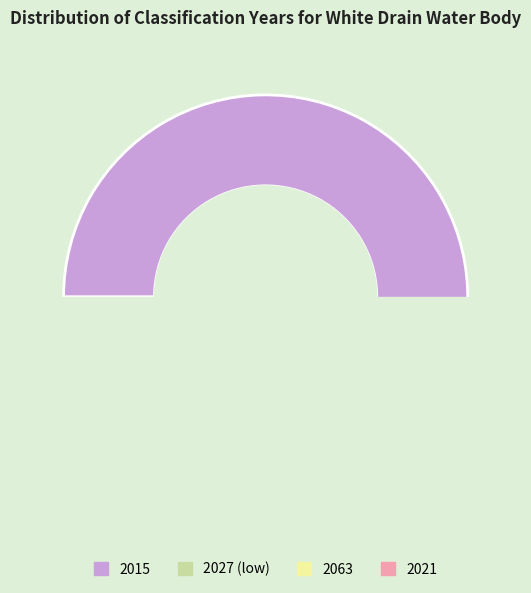

Is 2021 the majority of the pie?

No